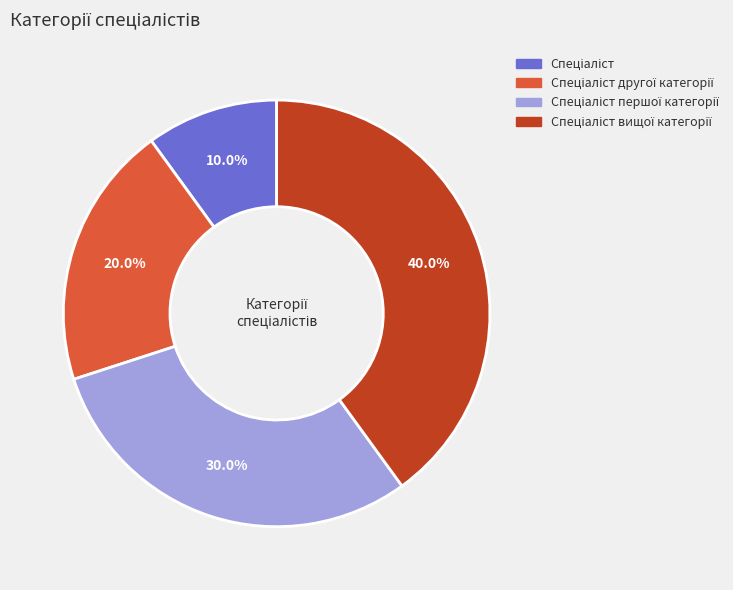

Is there any slice that represents more than half of the pie?

No